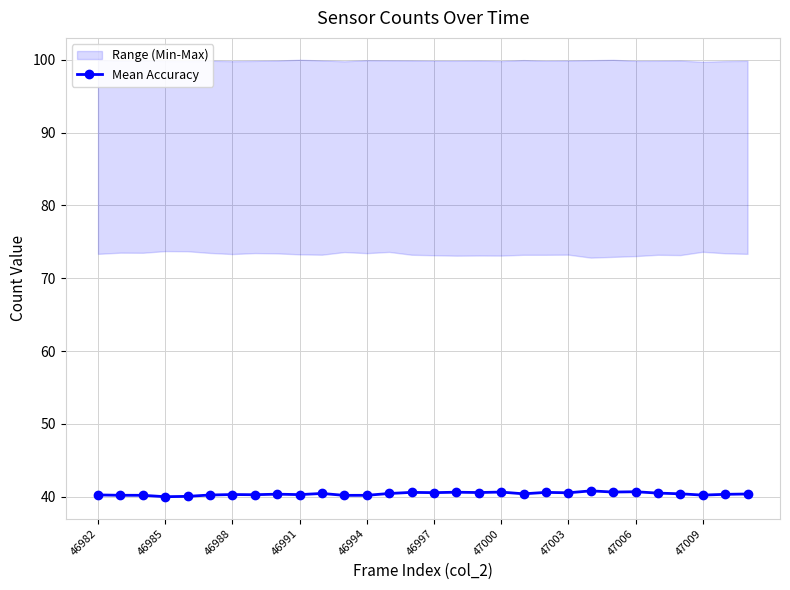

True or false: Mean Accuracy has more than 0 interior local peaks.

True